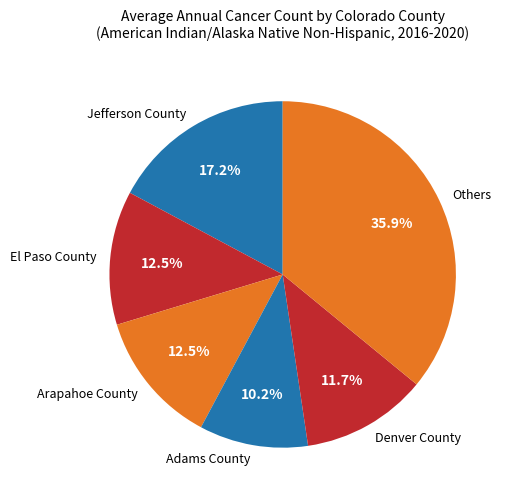

Which has a higher value, Denver County or Others?

Others